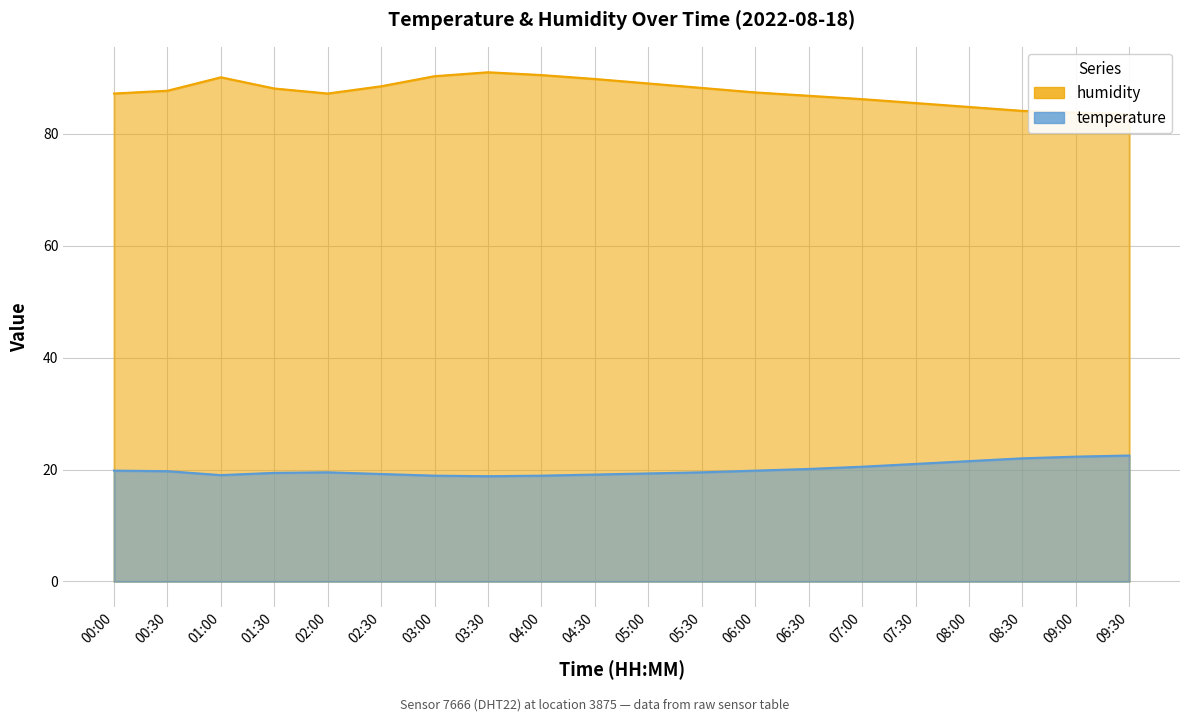

Which series changed the most between 02:00 and 02:30?

humidity